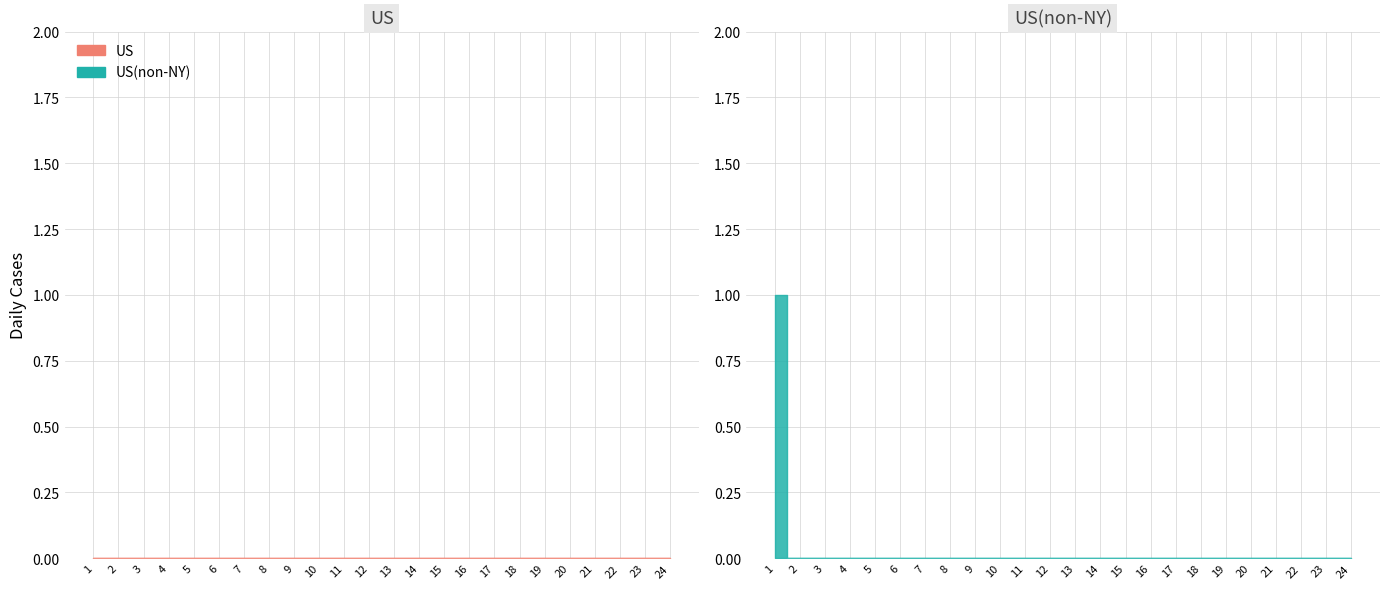

Count the number of categories in the chart.

24